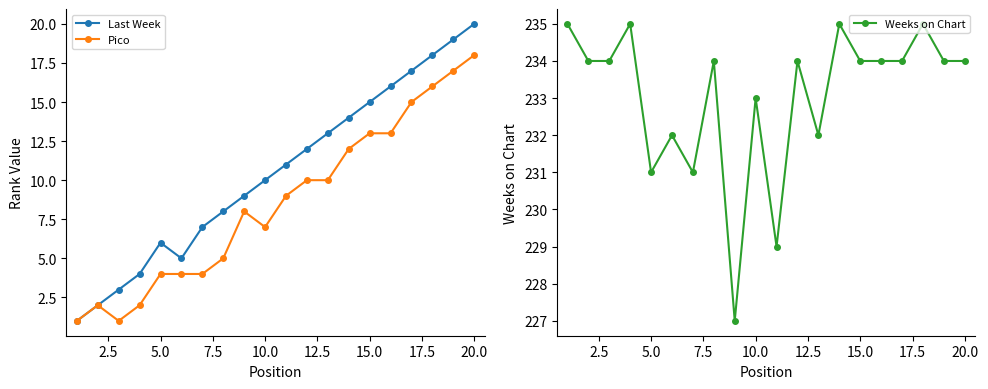

Does the chart display data point markers on the line(s)?

Yes